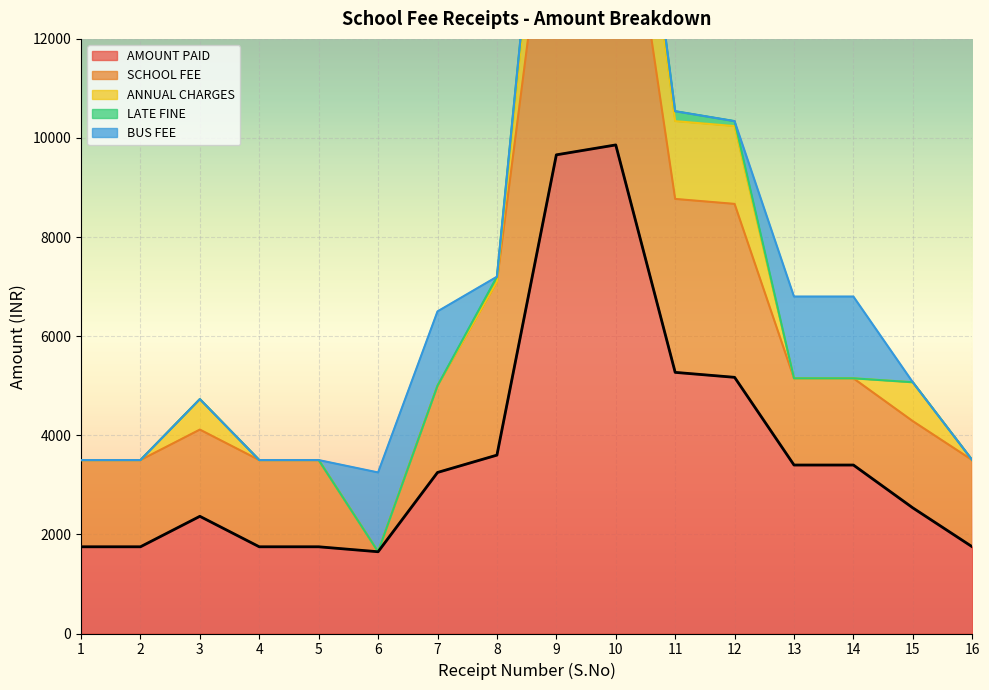

True or false: BUS FEE and SCHOOL FEE cross at least once.

True